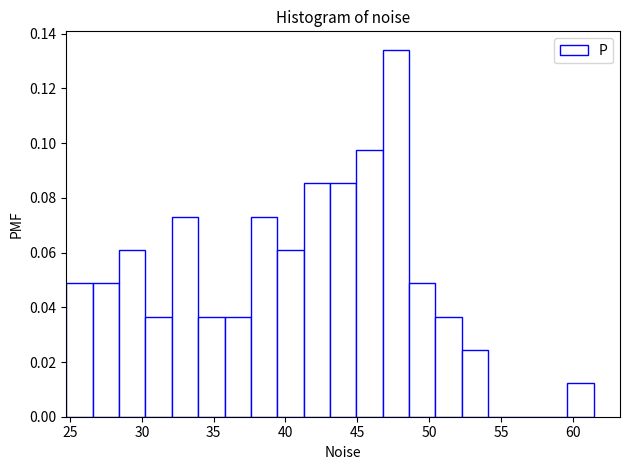

Around what value on the x-axis is the tallest bar? Give the approximate position of its centre, as read against the axis.

47.5